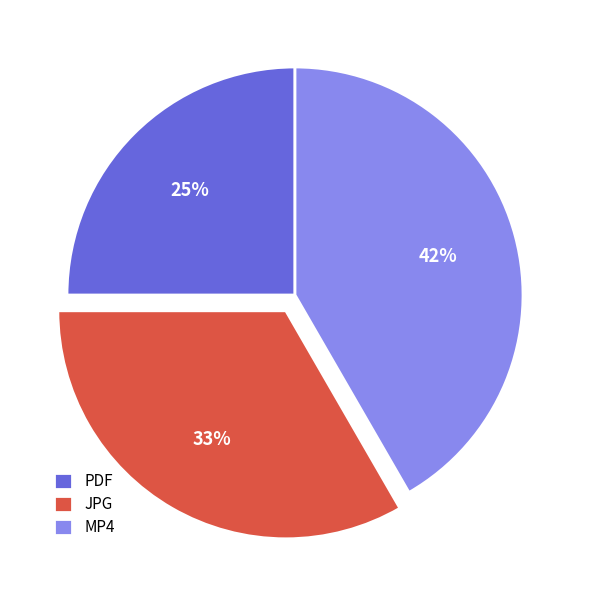

Rank the categories by value from highest to lowest.

MP4, JPG, PDF